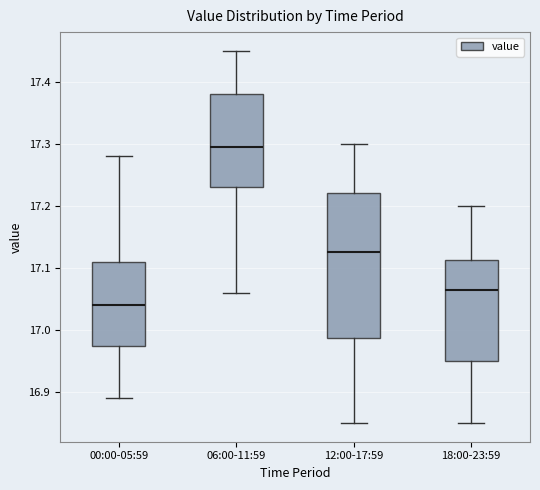

Reading left to right, read every box against the y-axis: the position of its median line, the range the box covers, and the ends of its whiskers. The values are not printed on the chart, so give them approximately, as read against the axis.

00:00-05:59: median 17.04, box 16.98 to 17.11, whiskers 16.89 to 17.28
06:00-11:59: median 17.30, box 17.23 to 17.38, whiskers 17.06 to 17.45
12:00-17:59: median 17.13, box 16.99 to 17.22, whiskers 16.85 to 17.30
18:00-23:59: median 17.07, box 16.95 to 17.11, whiskers 16.85 to 17.20